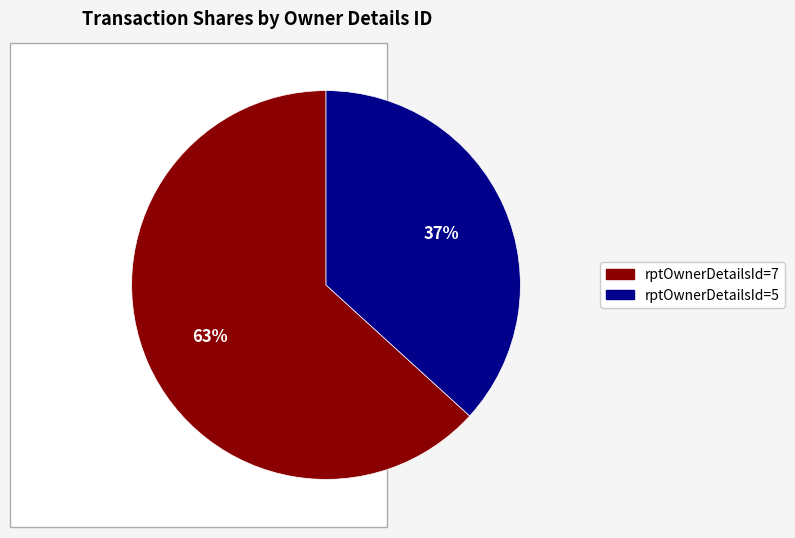

Rank the categories by value from highest to lowest.

rptOwnerDetailsId=7, rptOwnerDetailsId=5